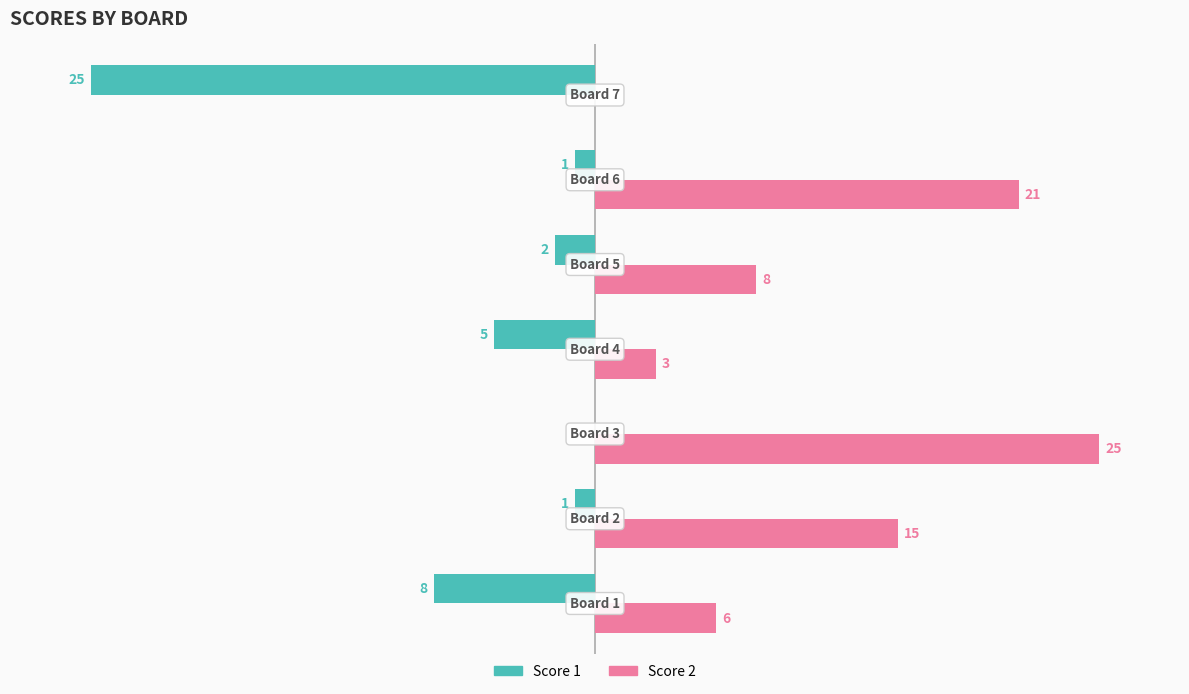

Which series has the largest total across all categories?

Score 2